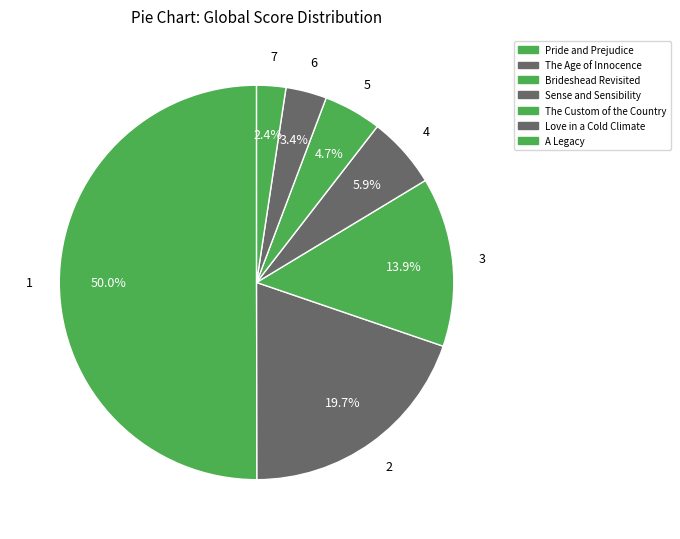

What is the largest slice in the pie chart?

Pride and Prejudice